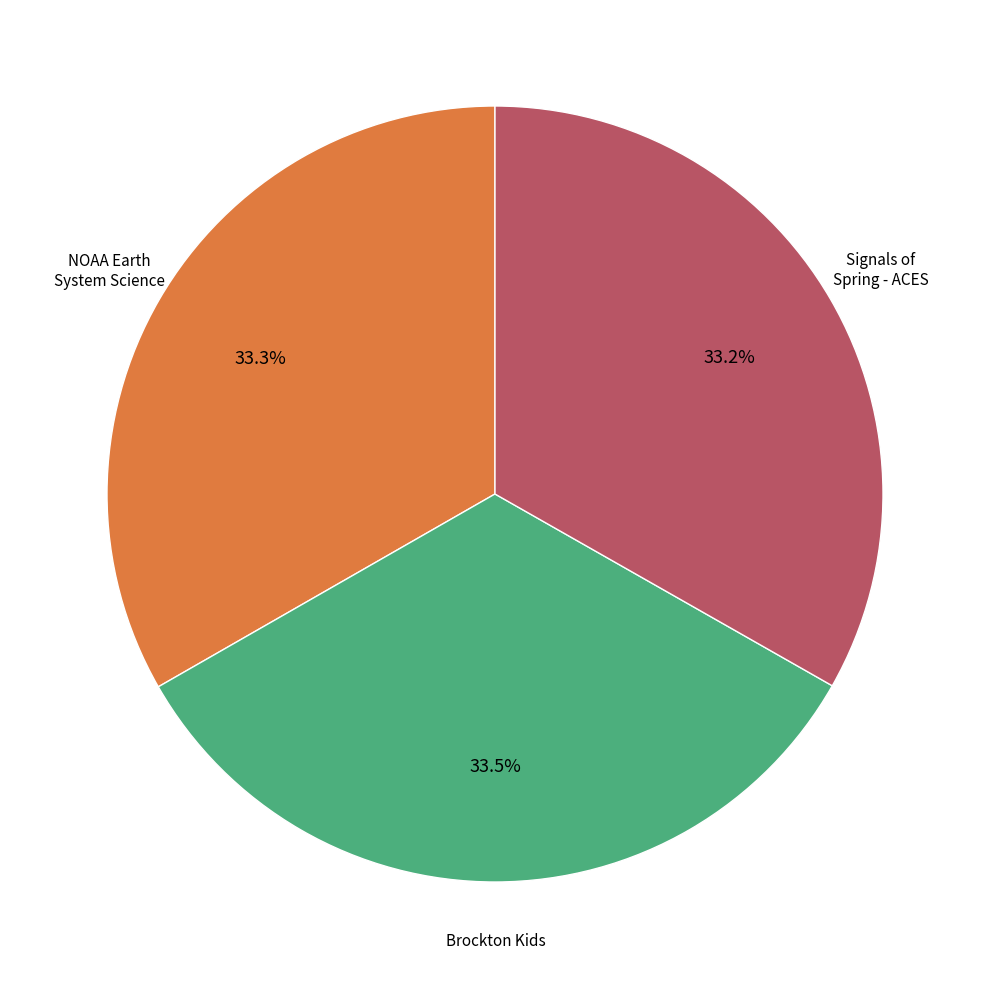

Does any single category account for the majority?

No